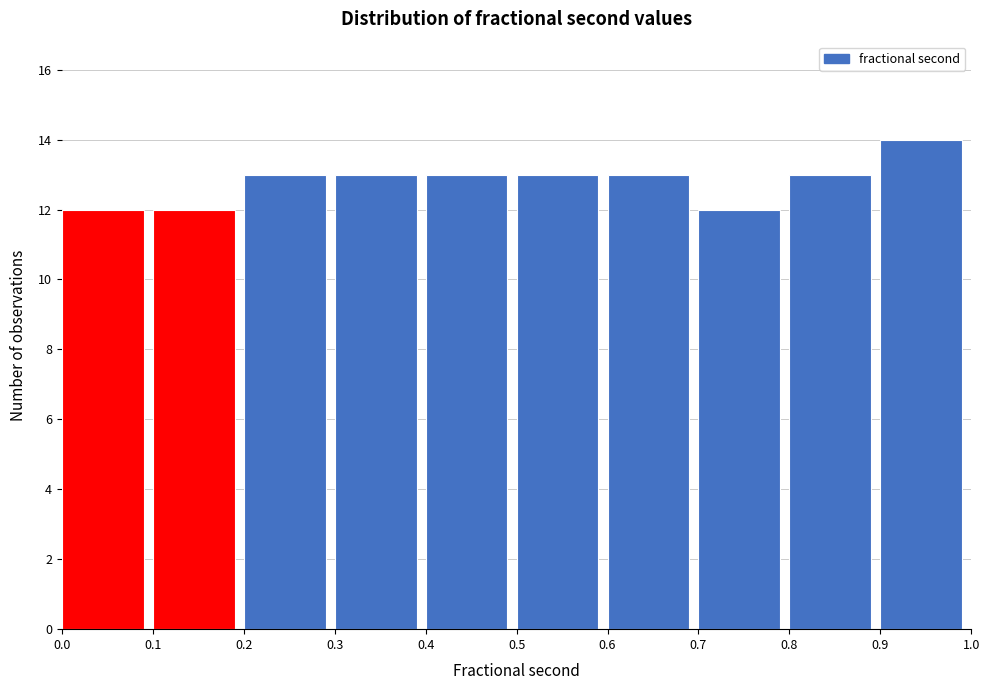

Reading right to left, what are all the values shown in this chart?

0.9=14	0.8=13	0.7=12	0.6=13	0.5=13	0.4=13	0.3=13	0.2=13	0.1=12	0.0=12